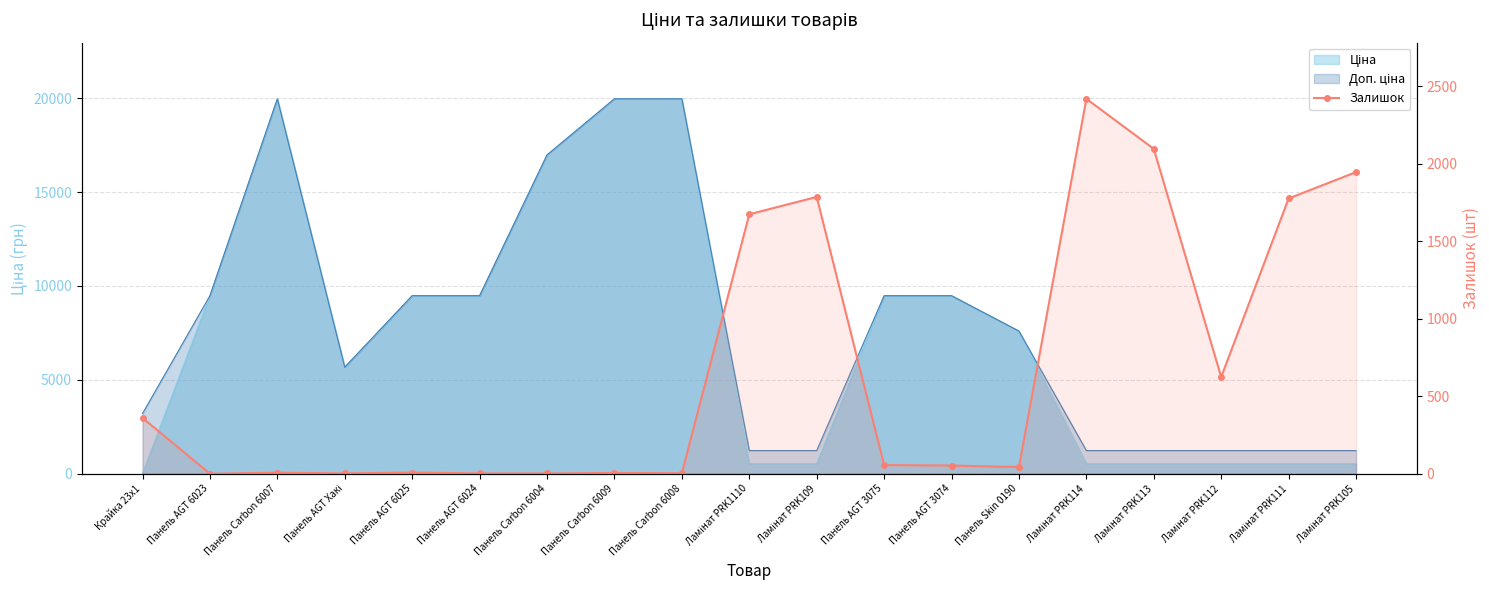

How many data points are less than 53?

9